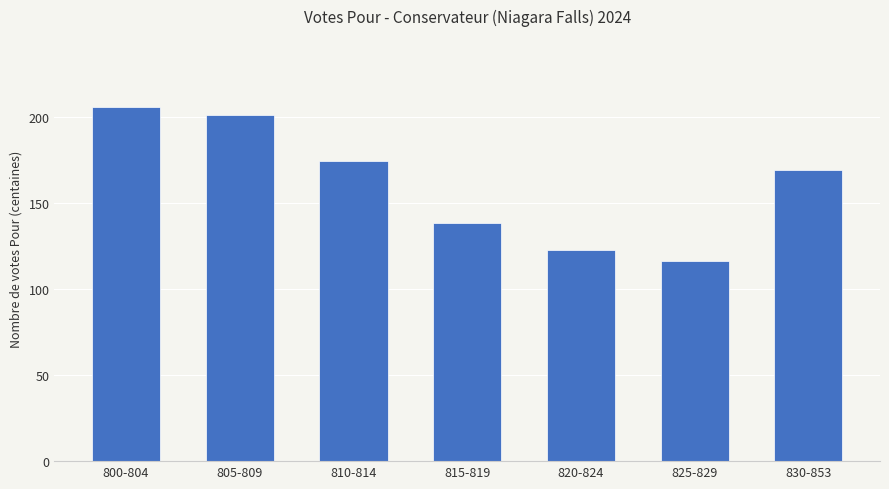

What is the minimum value shown in the chart?

116.0